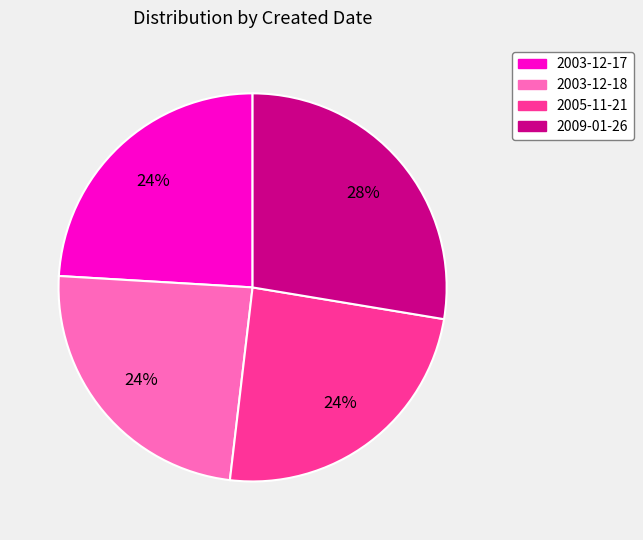

Is 2005-11-21 the majority of the pie?

No